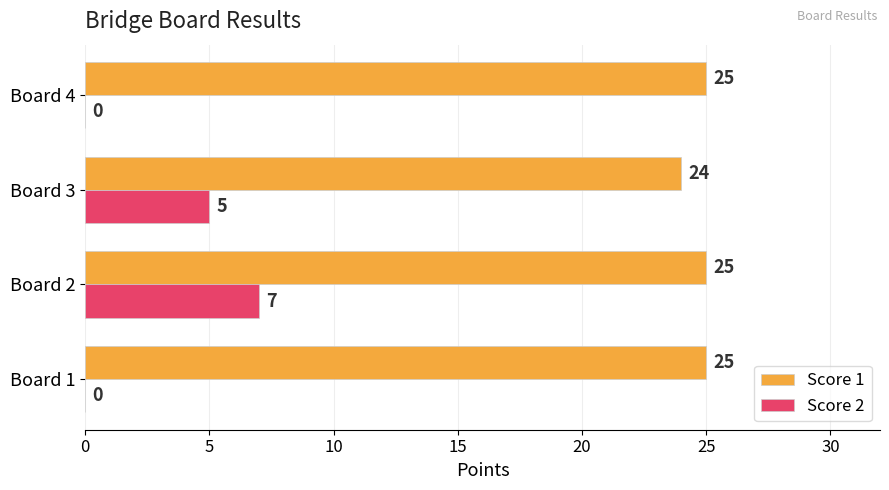

Which series changed the most between Board 1 and Board 2?

Score 2